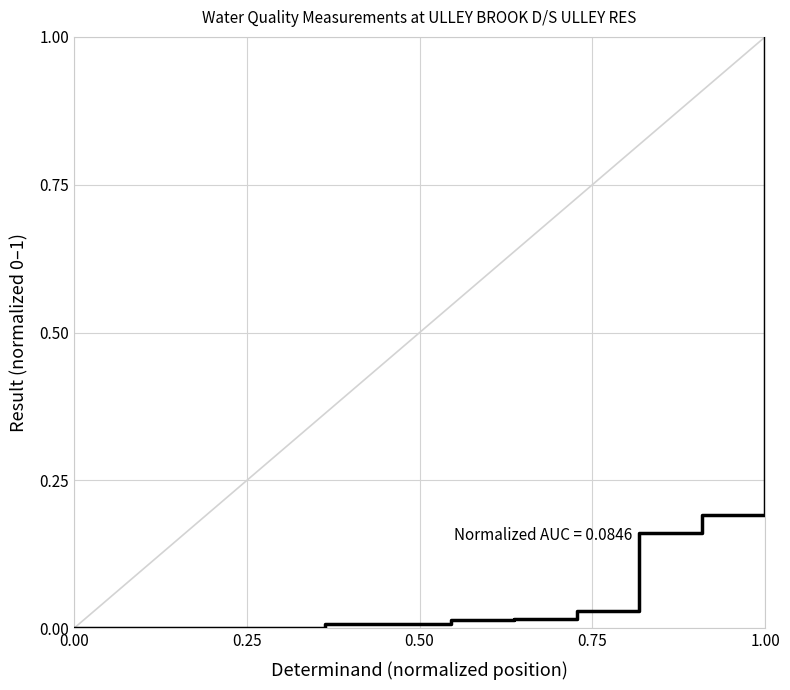

How many lines are shown in the chart?

1